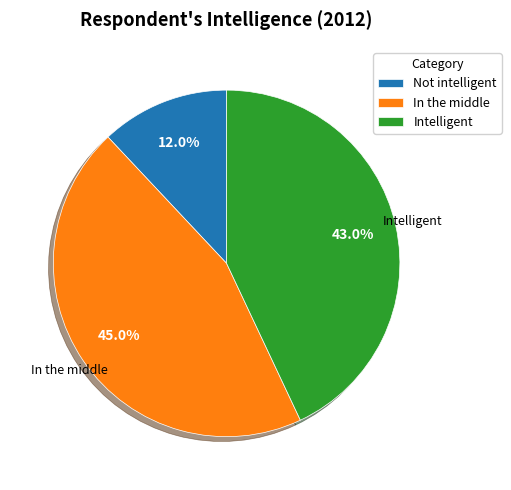

To the nearest percent, what portion does Intelligent represent?

43%